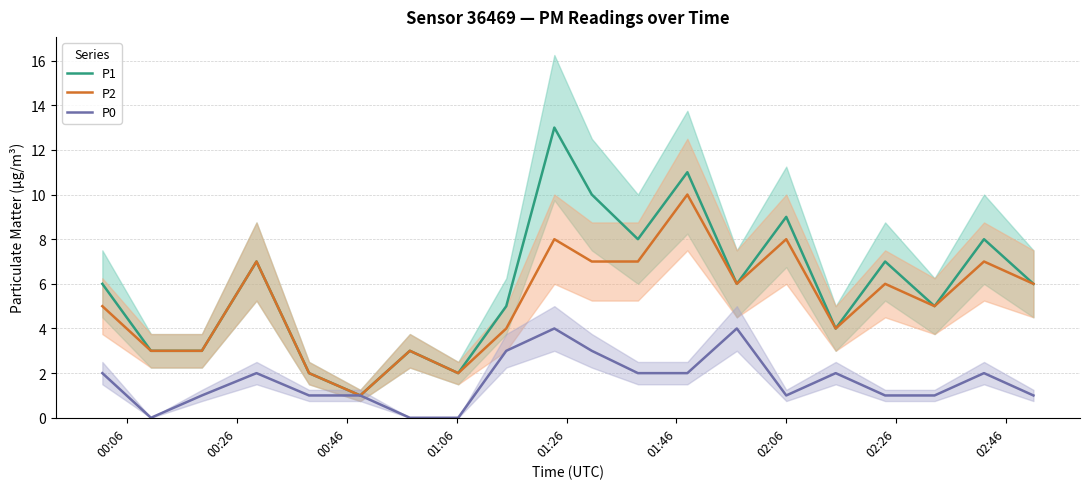

What is the label of the 19th point from the right?

00:26